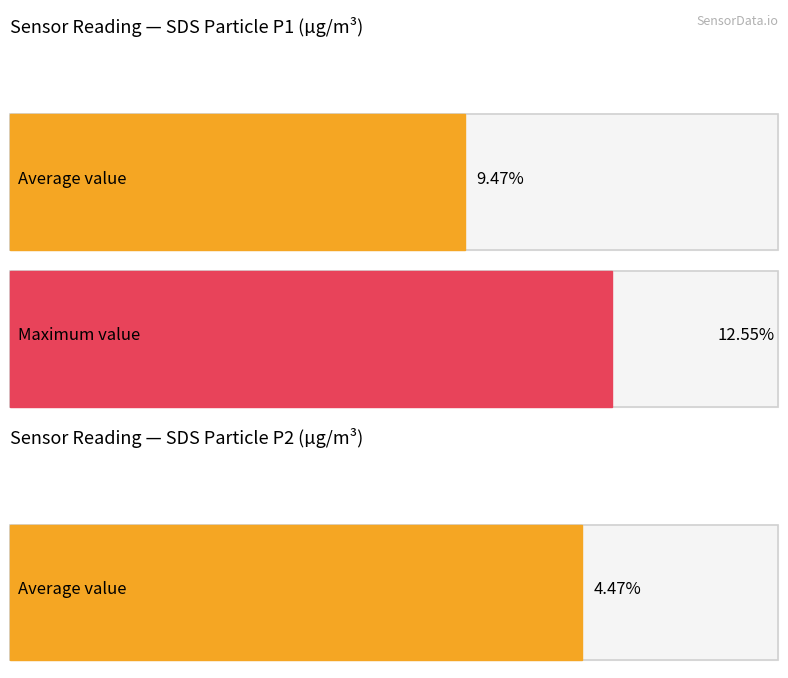

Which series has the largest range (max minus min)?

SDS_P1